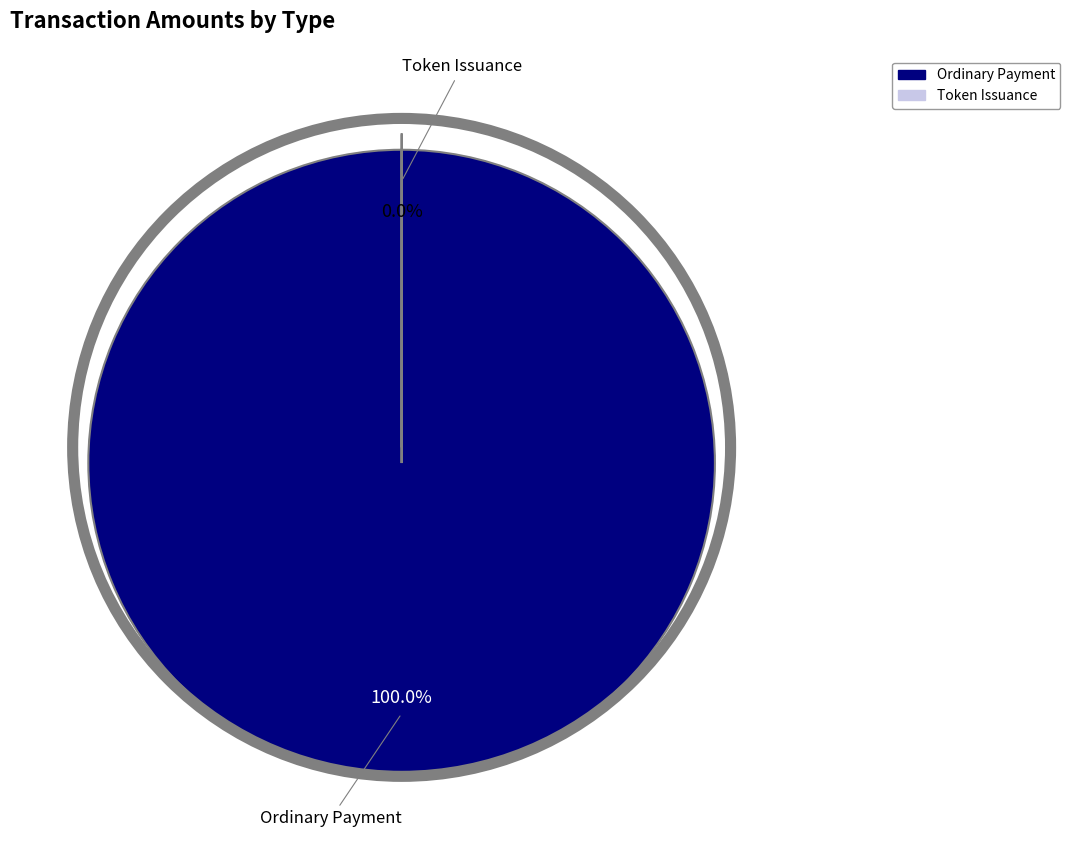

Which category has the smallest portion of the pie?

Token Issuance